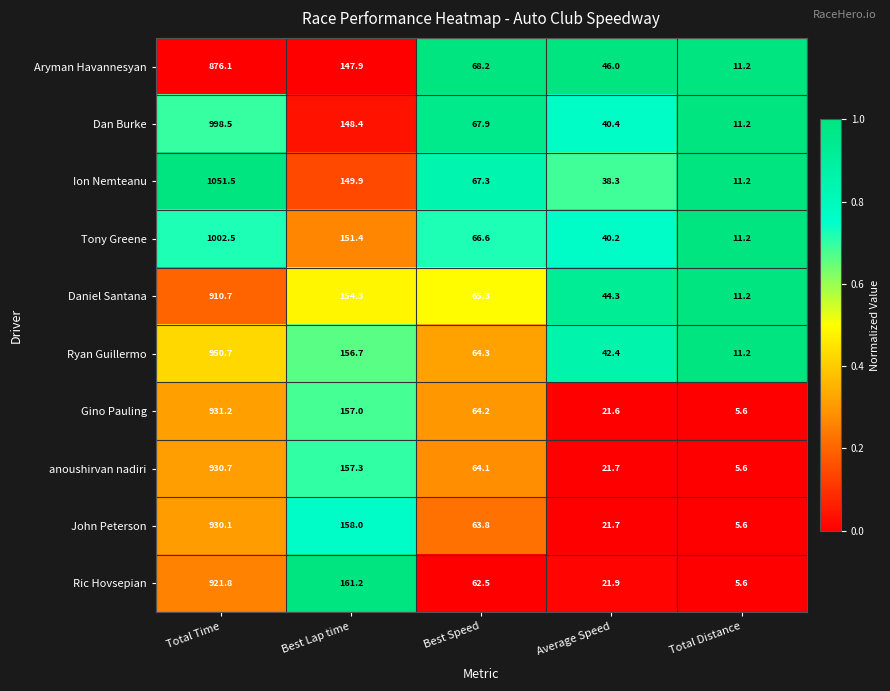

Where is Ric Hovsepian nearest to the value 463?

Best Lap time